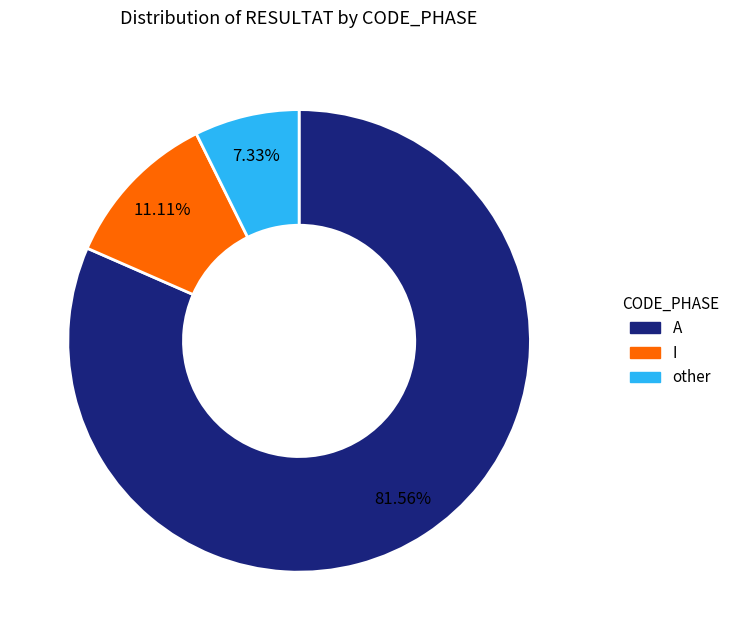

How many segments does this pie chart have?

3